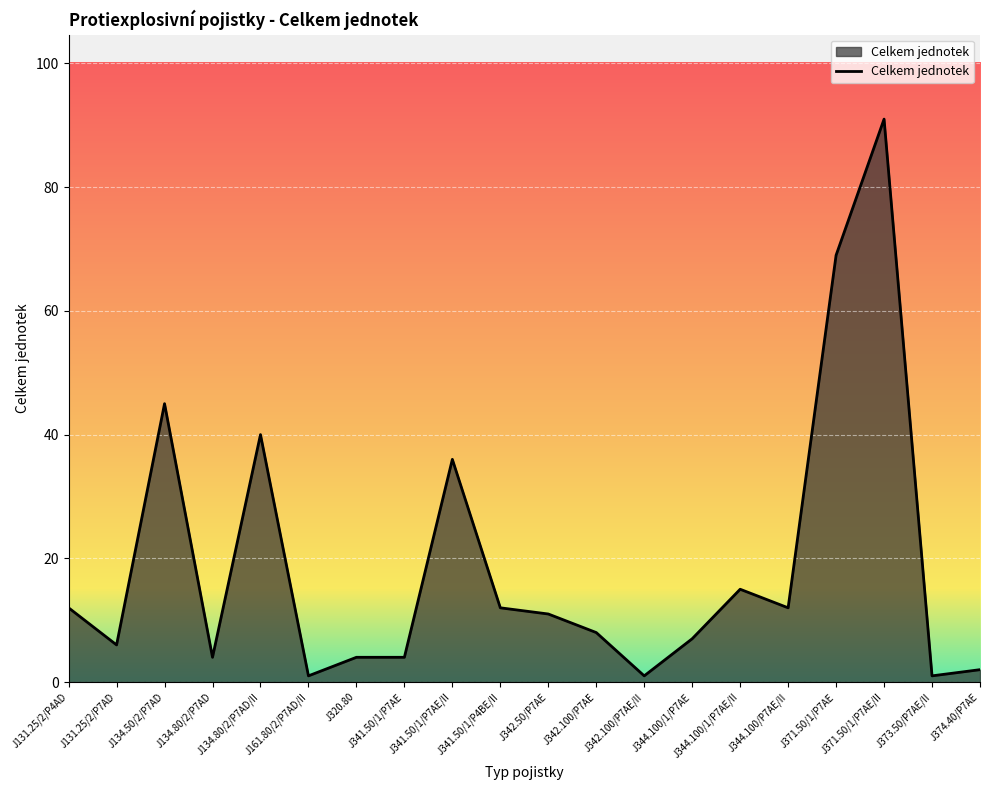

Reading right to left, transcribe all the data shown in this chart.

2	1	91	69	12	15	7	1	8	11	12	36	4	4	1	40	4	45	6	12